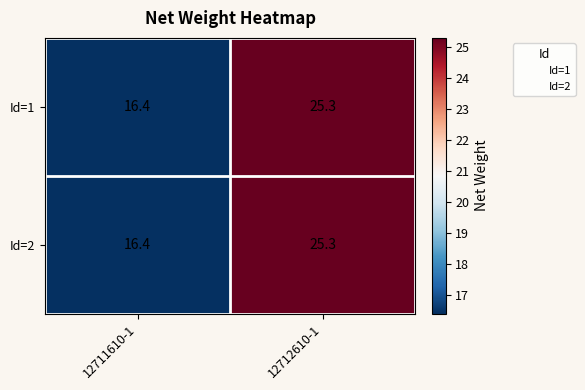

How many values in the Id=2 series are below 25?

1